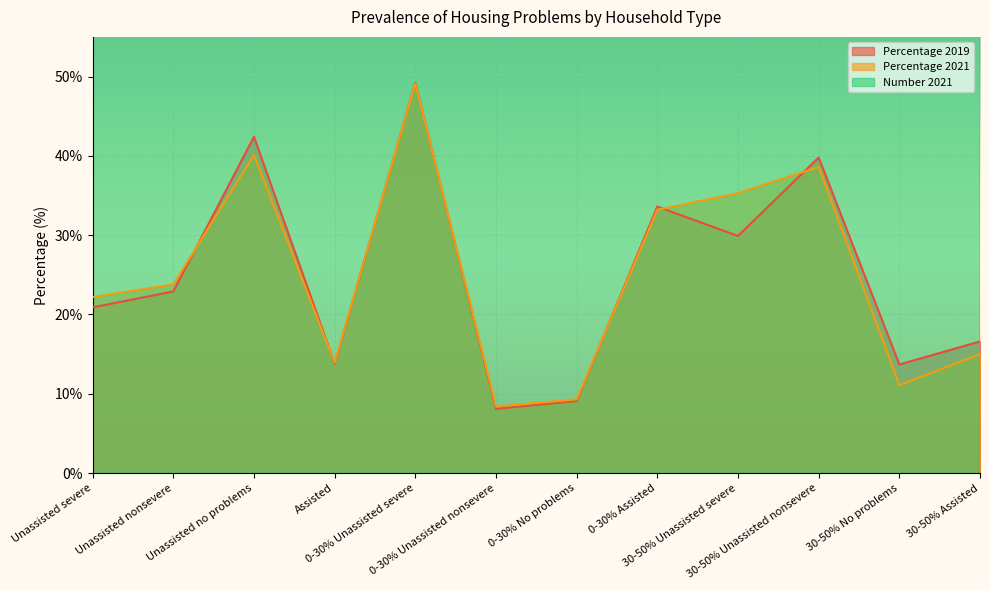

Is the value of Percentage 2019 at 30-50% Unassisted nonsevere greater than the value of Percentage 2021 at 0-30% No problems?

Yes